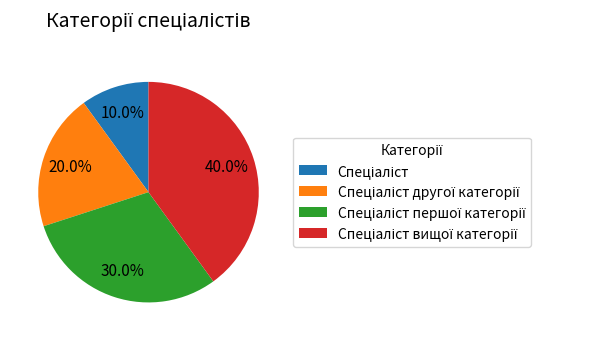

Is there a majority slice in this chart?

No